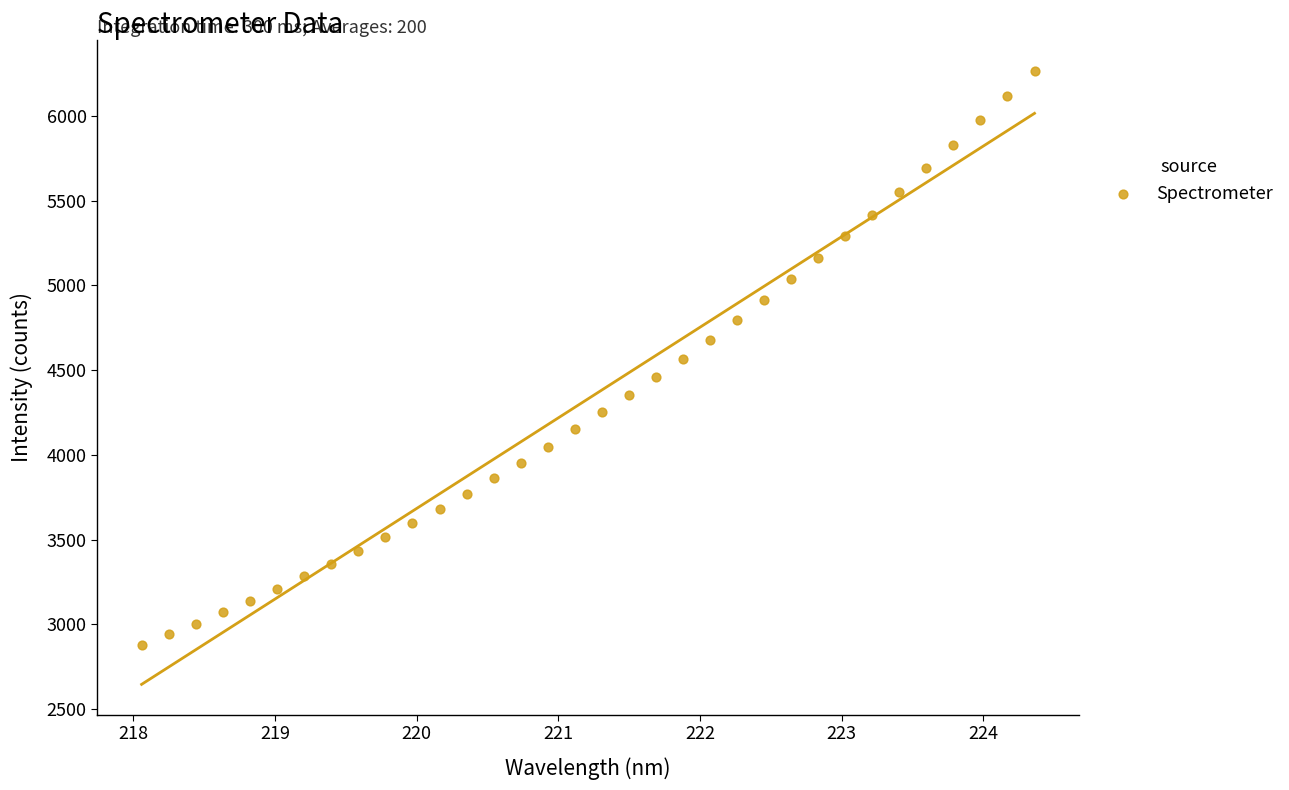

What is the range of Y values (max minus min)?

3385.9